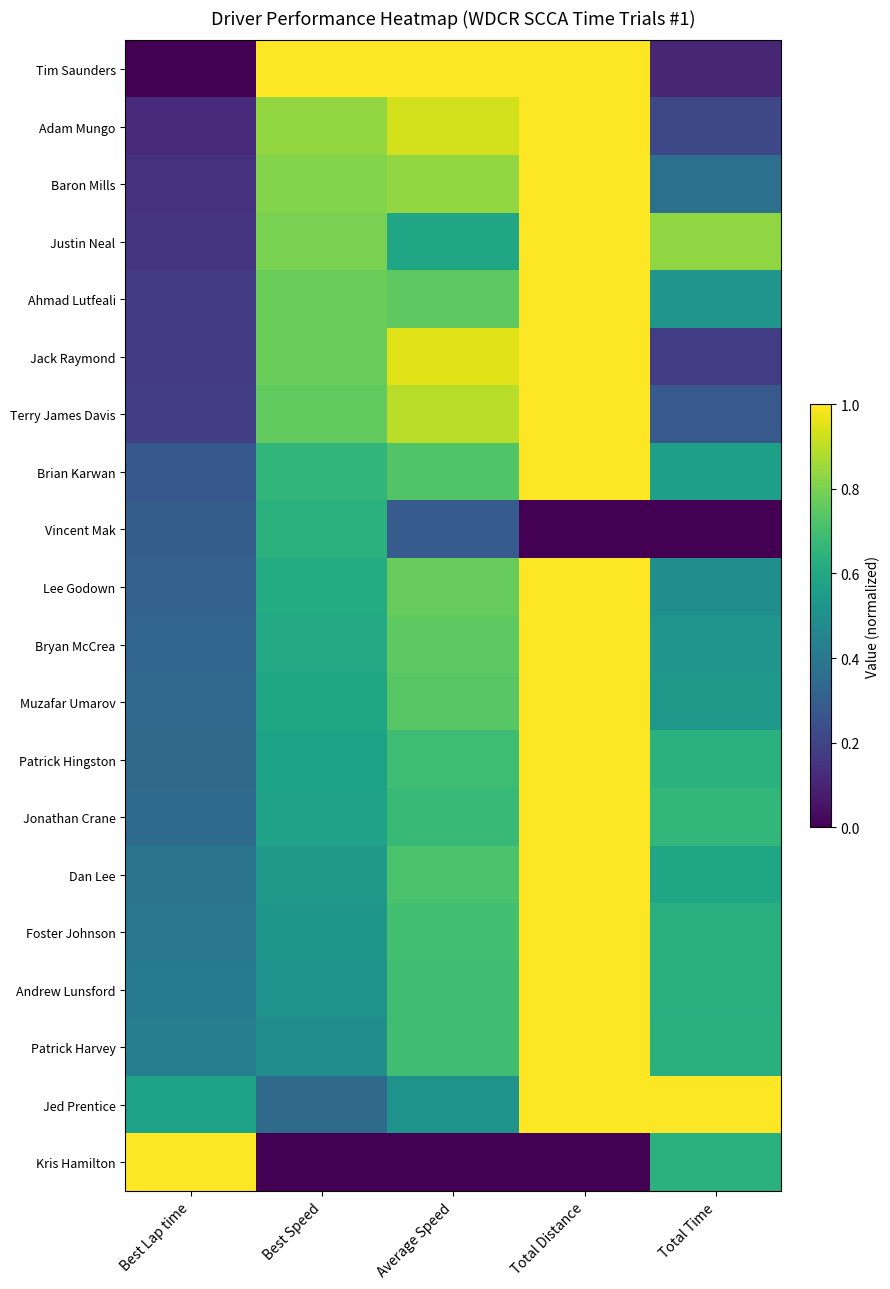

Count the number of categories in the chart.

5